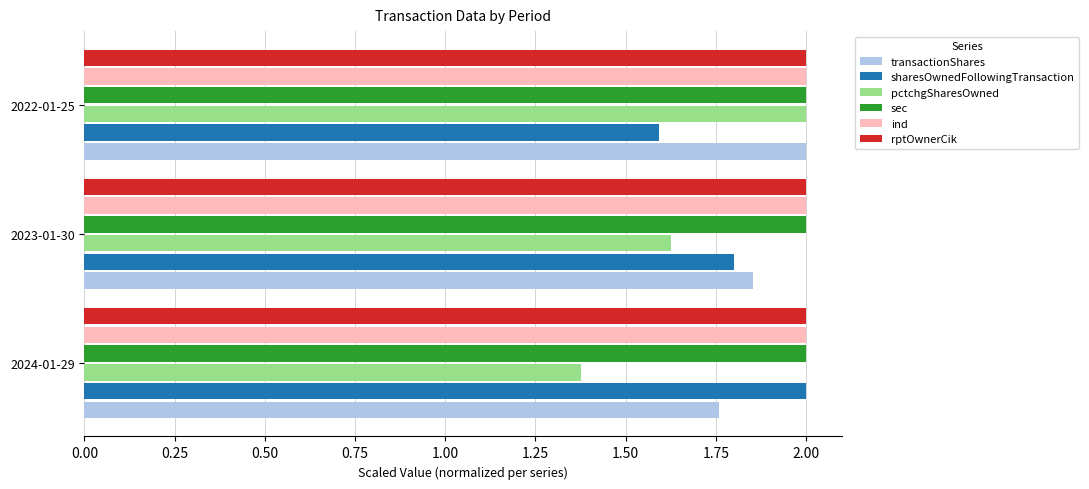

At which category is the sum across all series the highest?

2022-01-25